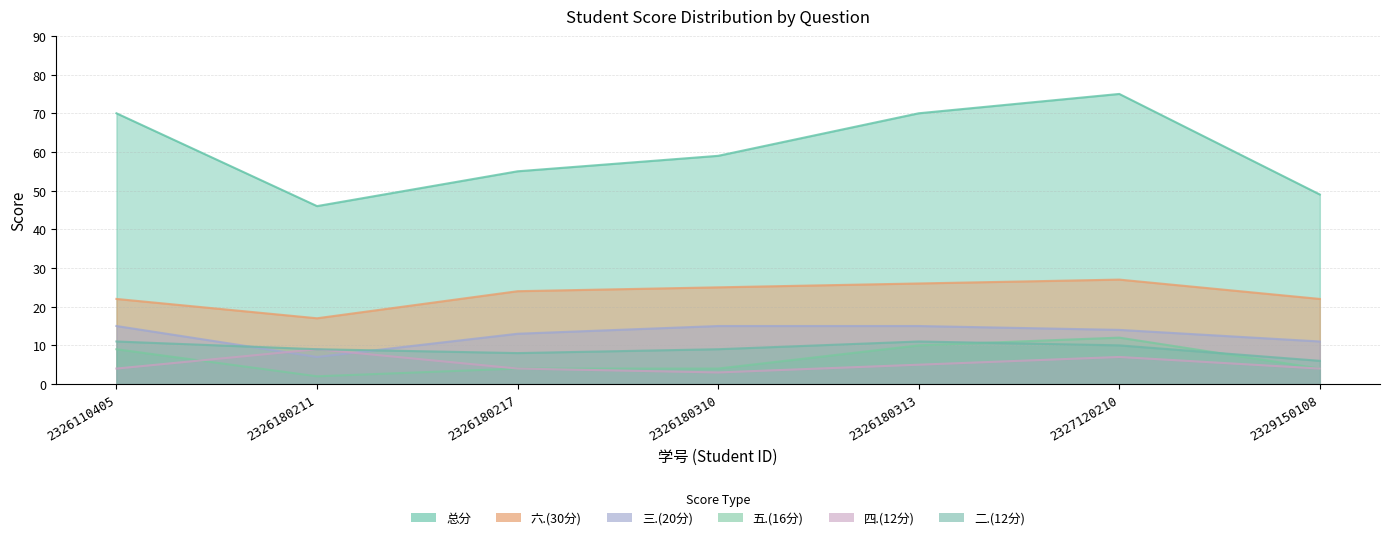

The 三.(20分) series shows 15 at 2326180313. True or false?

True